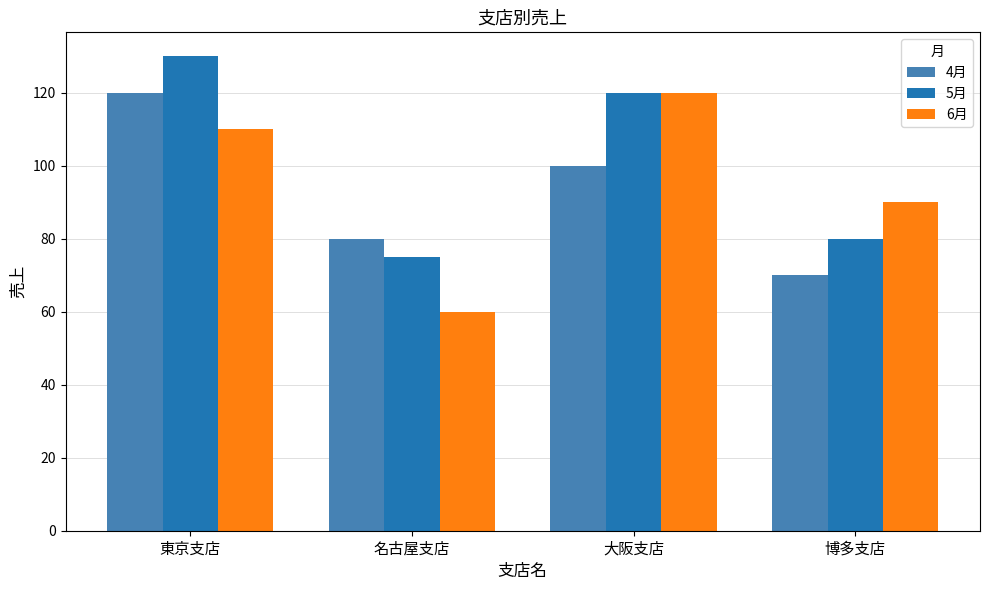

What is the label of the 3rd bar from the right?

名古屋支店